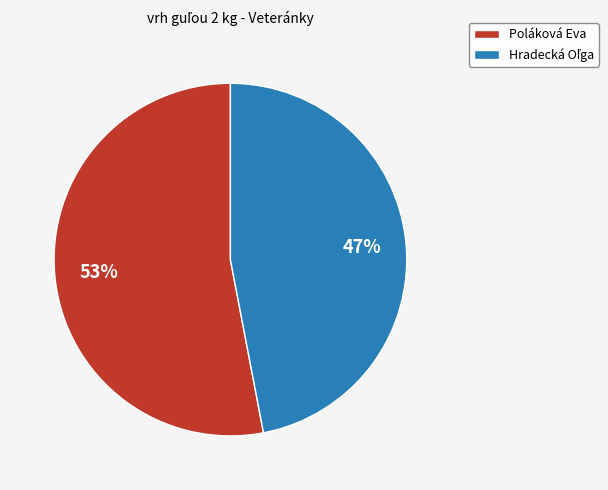

Which slice is the largest?

Poláková Eva